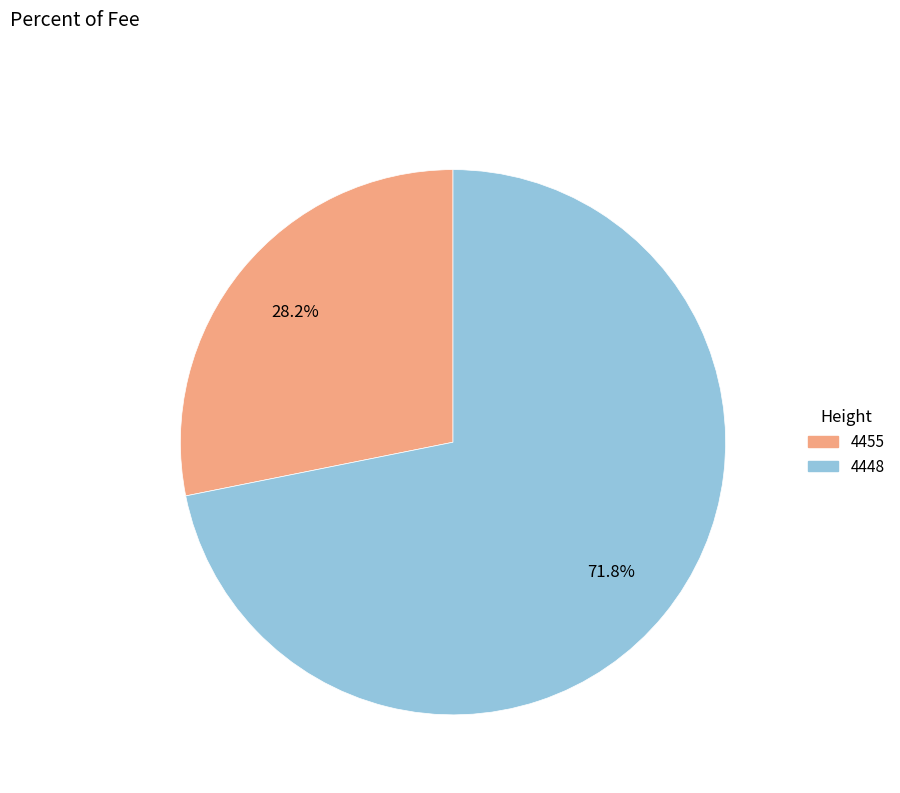

Is there a majority slice in this chart?

Yes